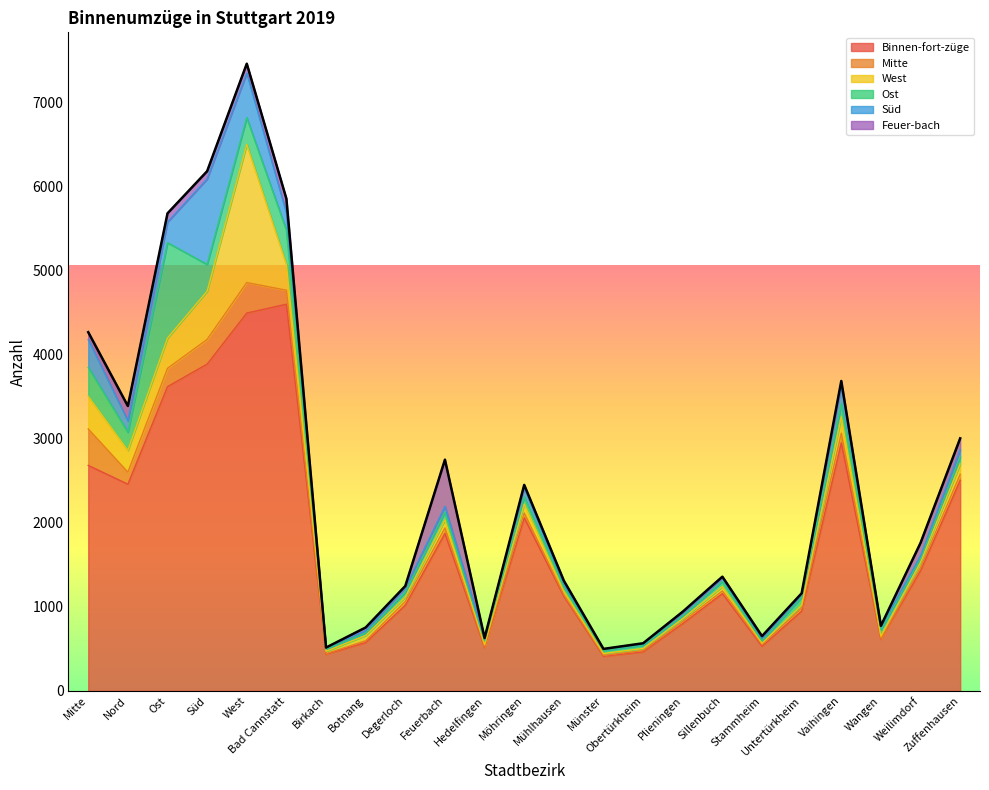

At how many categories does at least one series exceed 3385?

4